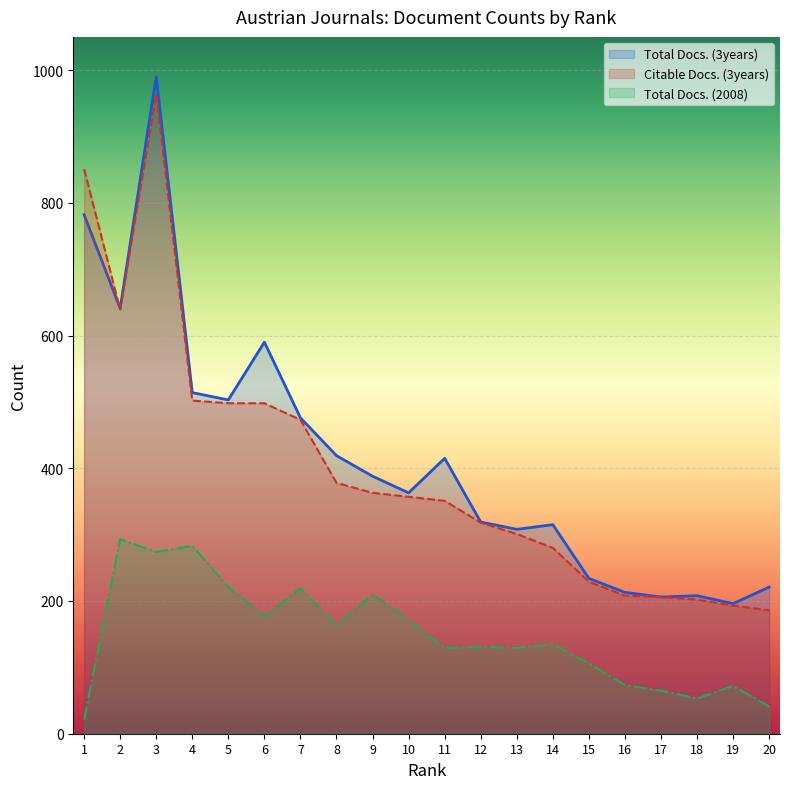

True or false: Citable Docs. (3years) has more than 1 interior local peaks.

False